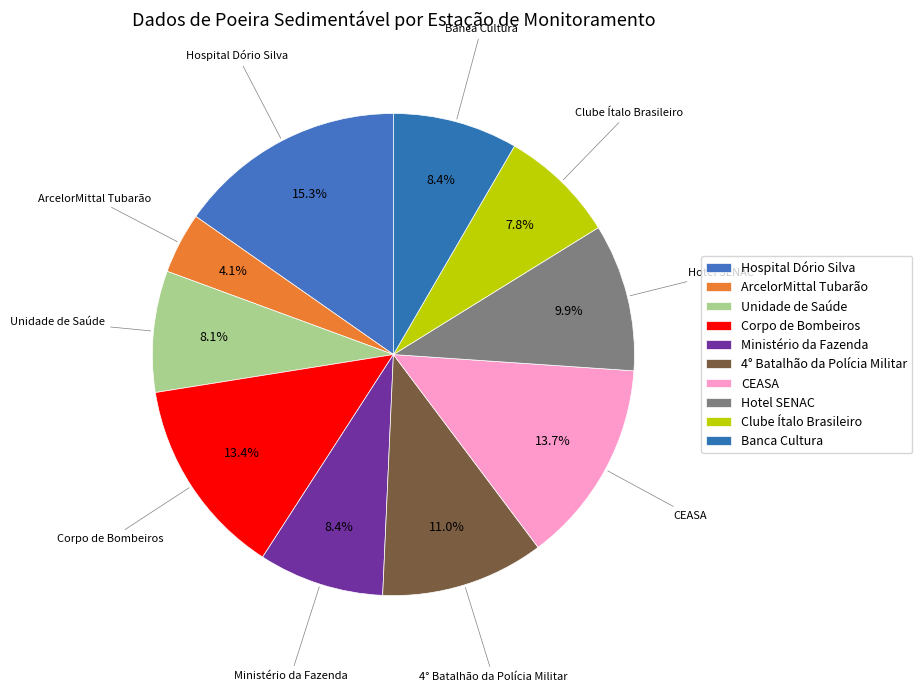

What is the ratio of the value at Clube Ítalo Brasileiro to the value at CEASA?

0.6